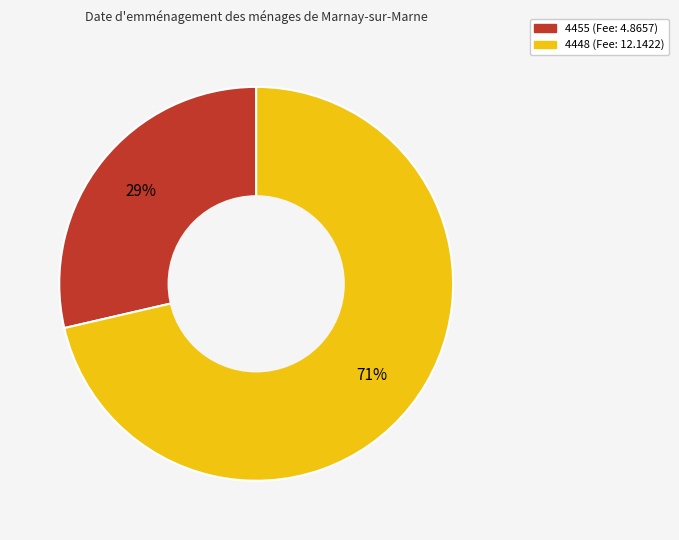

Does 4455 account for over 50% of the chart?

No